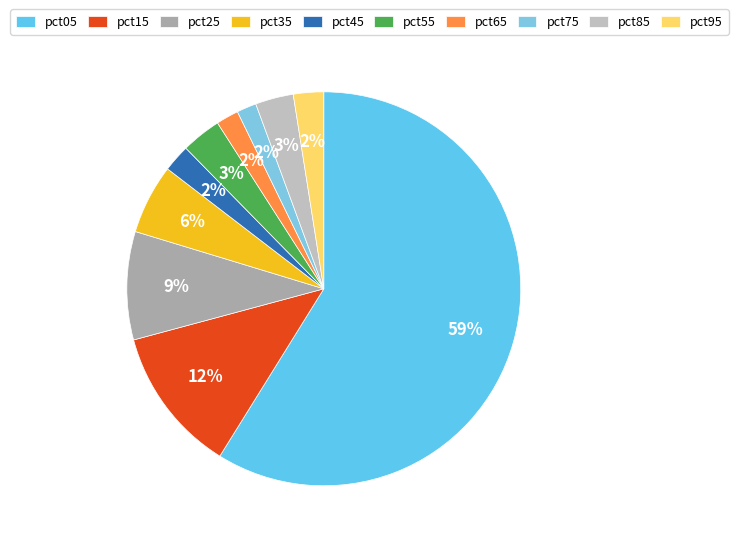

Rank the categories by value from lowest to highest.

pct75, pct65, pct45, pct95, pct85, pct55, pct35, pct25, pct15, pct05